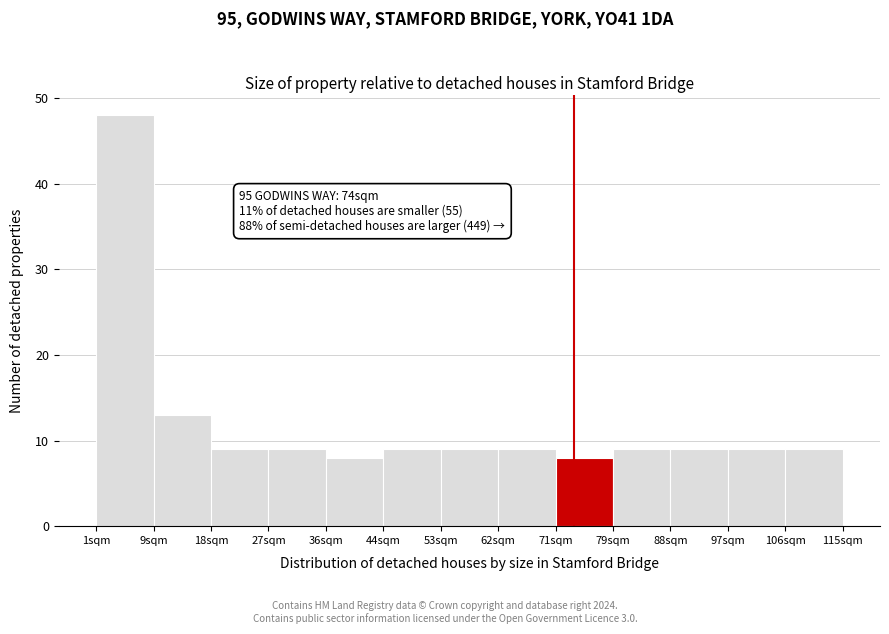

Over which range of the x-axis is the bar tallest?

1 to 10